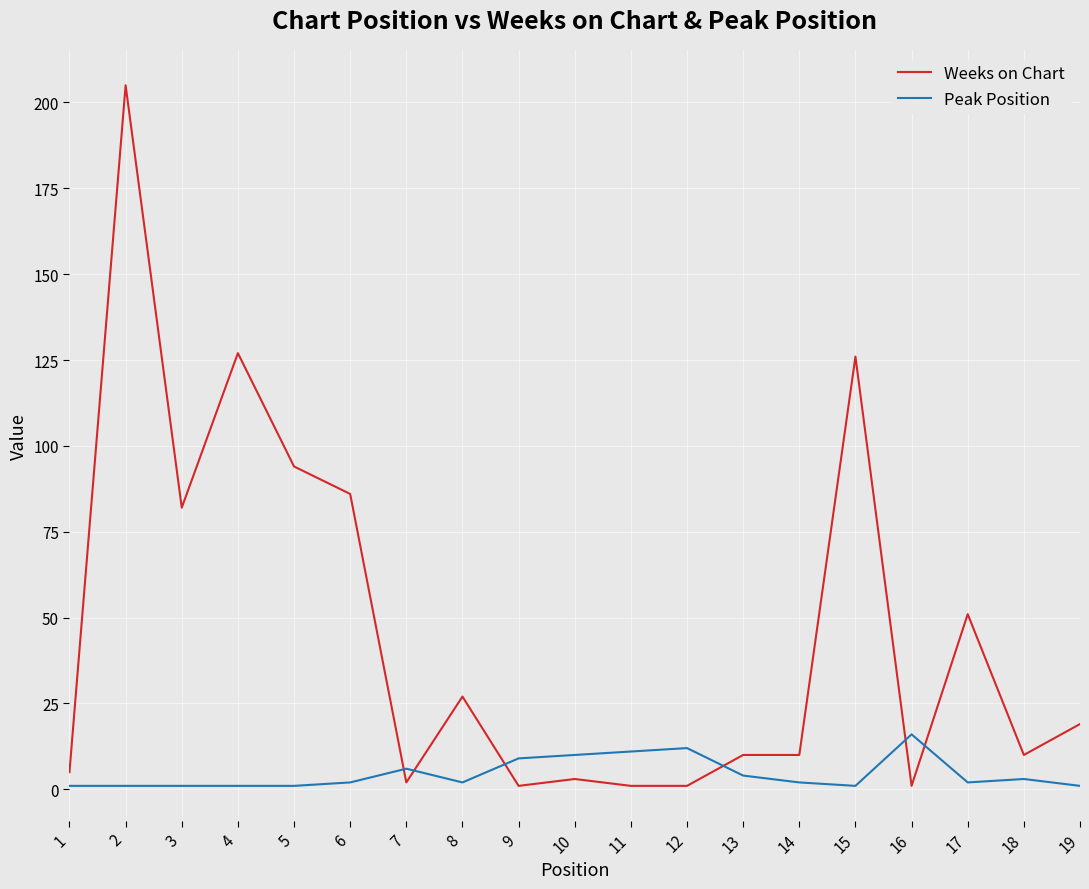

Is this an area chart (filled region under the line)?

No